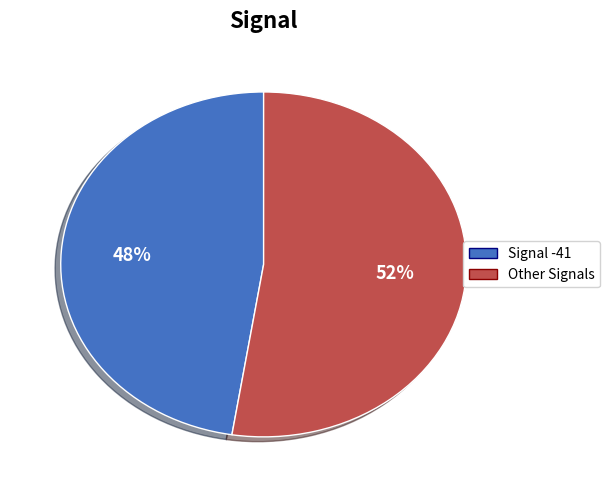

How many slices are in this pie chart?

2